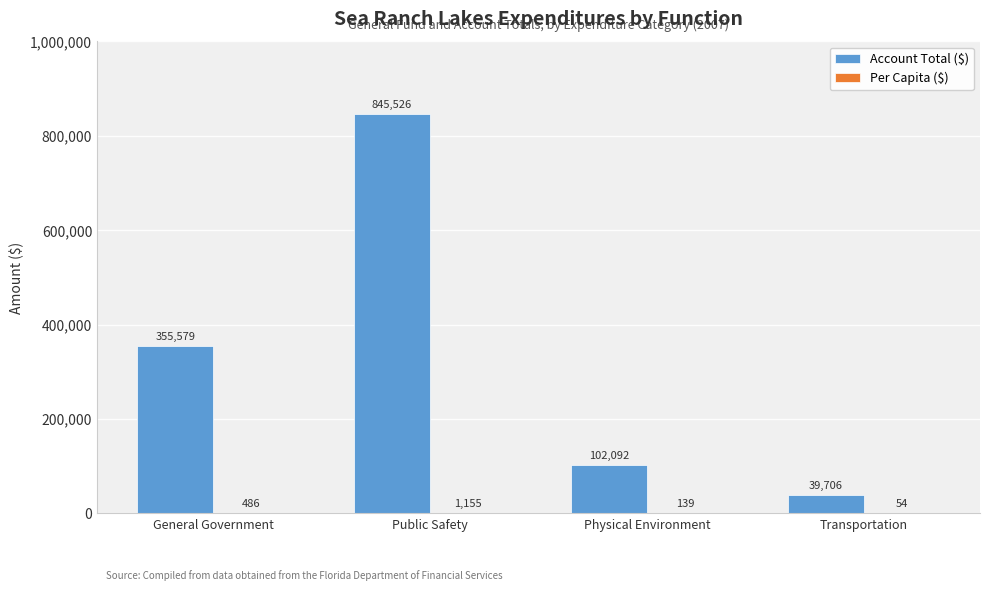

How many series are shown in this chart?

2